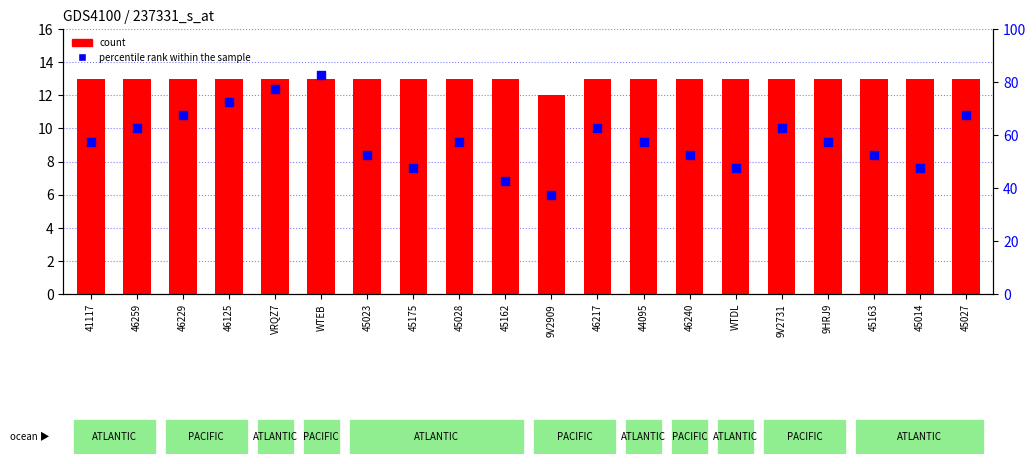

At how many categories does at least one series exceed 68?

3